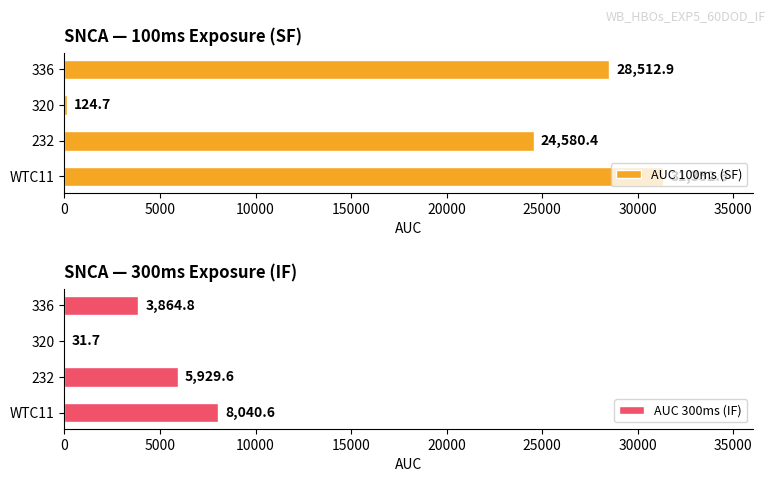

What is the minimum value for AUC 100ms (SF)?

124.7